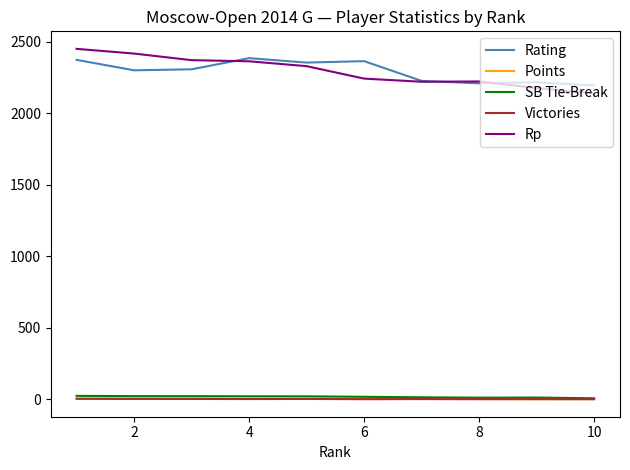

What is the minimum value for Rp?

2139.0